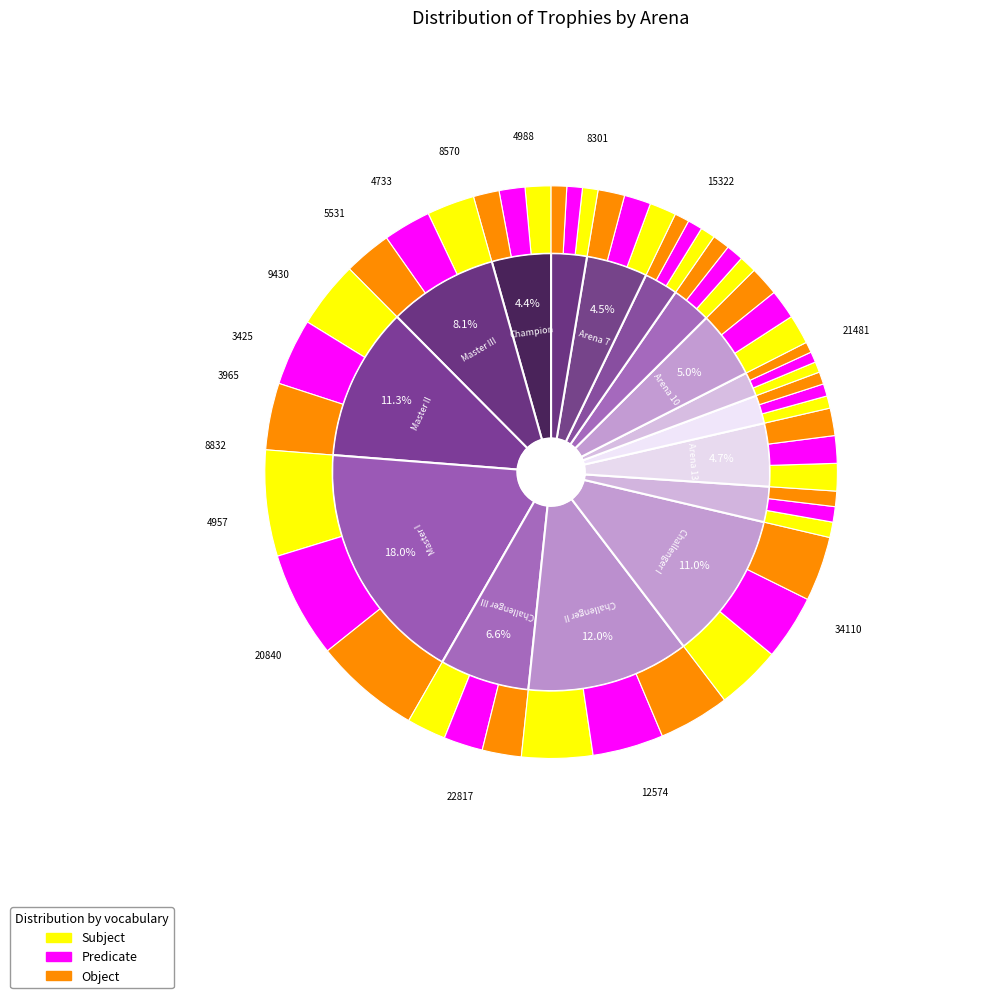

How many segments does this pie chart have?

40